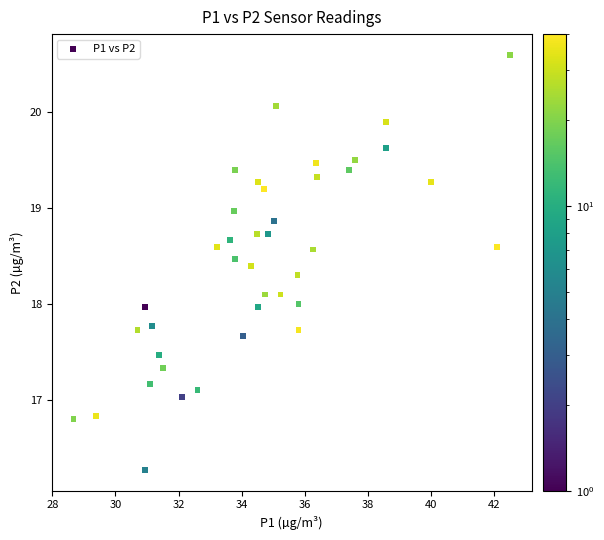

What is the range of X values (max minus min)?

13.8